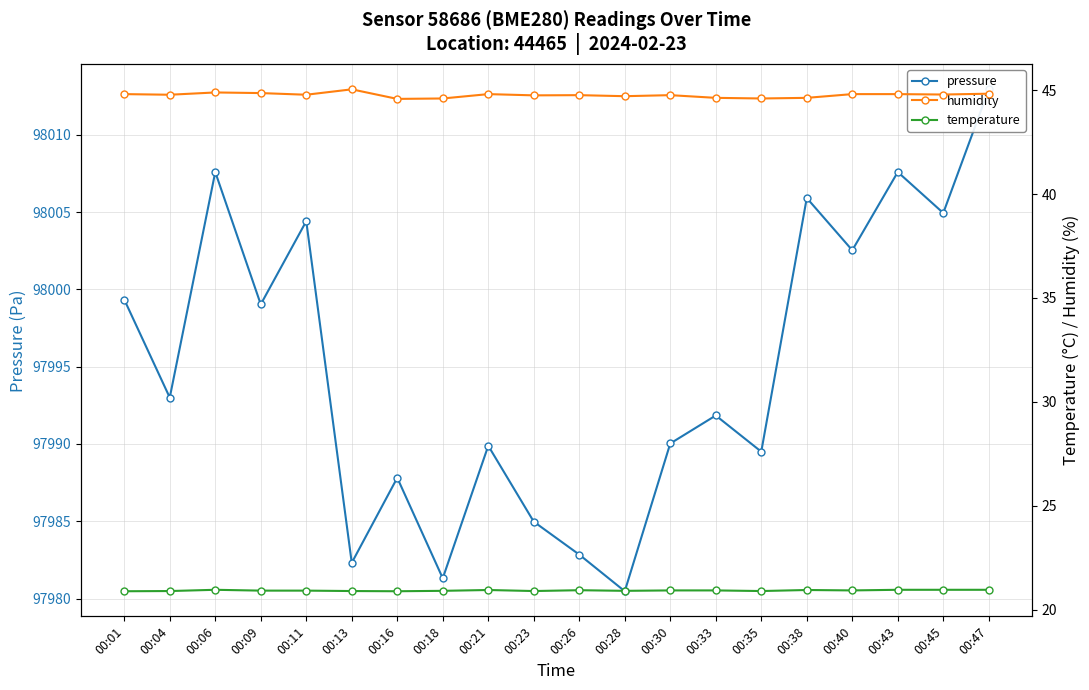

What is the approximate value of pressure at 00:18?

97981.3